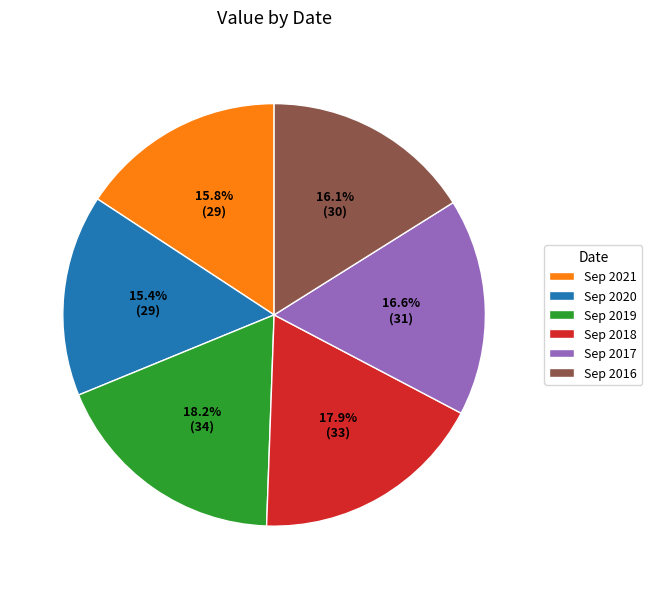

Combined, what portion of the pie is Sep 2016 and Sep 2020?

31.5%